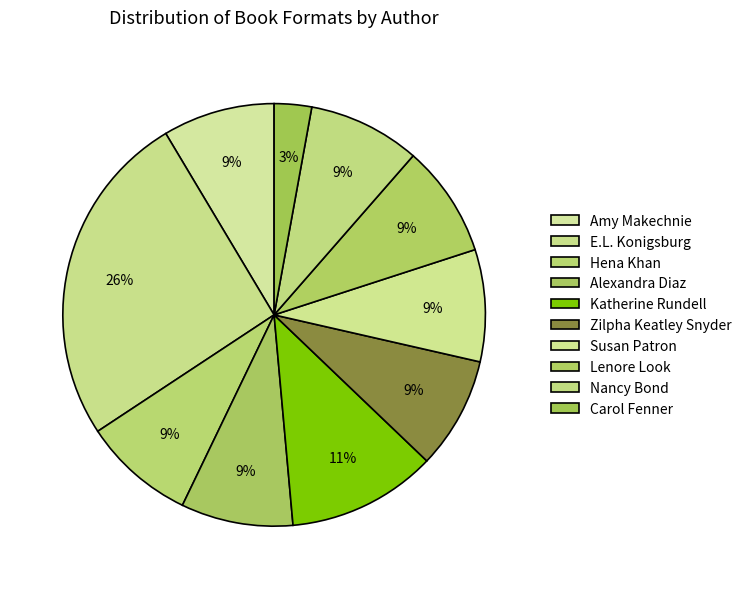

Which category has the biggest portion of the pie?

E.L. Konigsburg